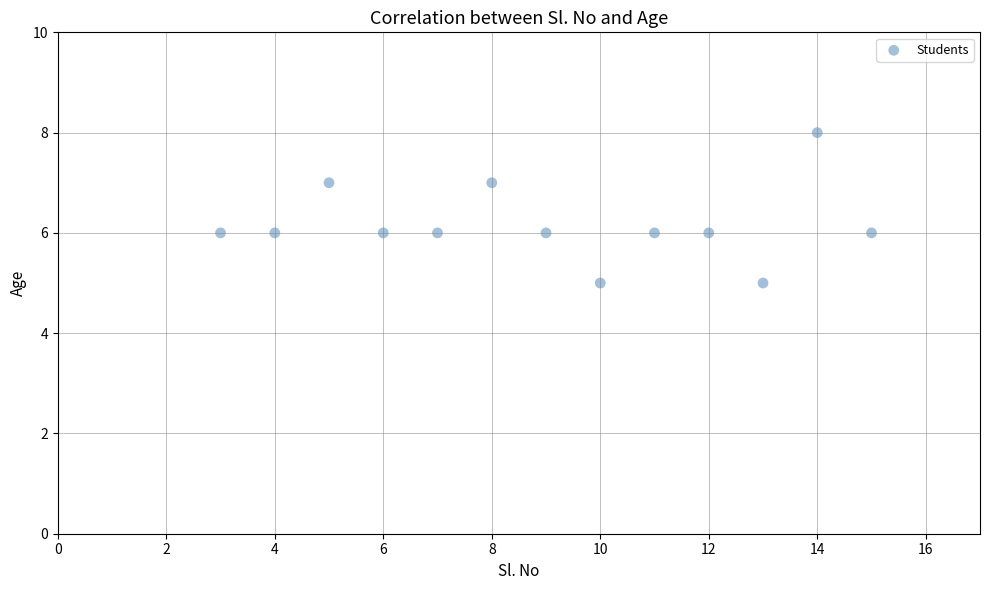

What is the range of X values (max minus min)?

12